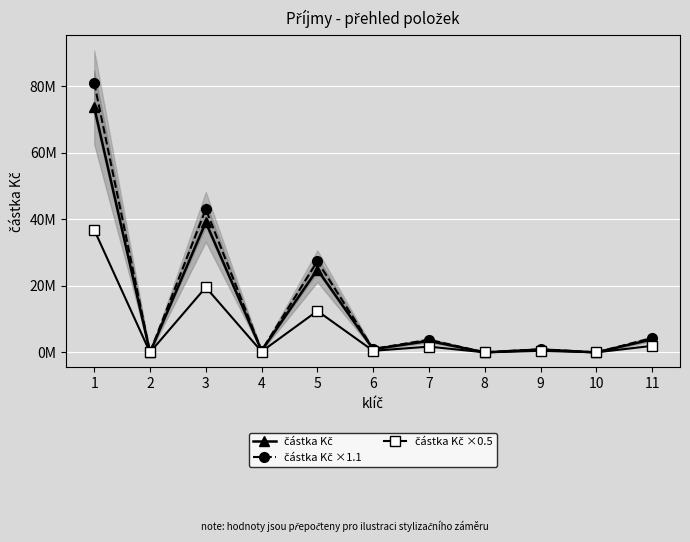

What is the sum of the částka Kč values at 4 and 11?

4401665.4